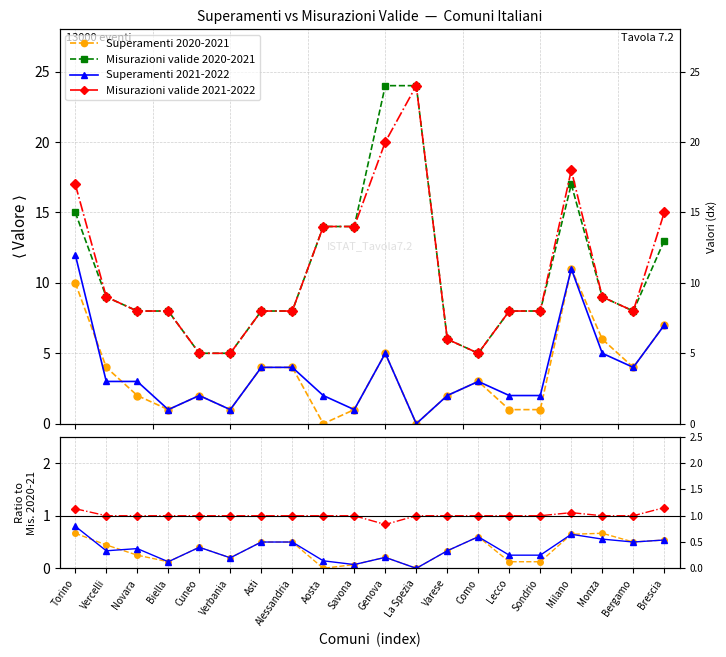

Rank the series by their maximum value, from highest to lowest.

Misurazioni valide 2020-2021, Misurazioni valide 2021-2022, Superamenti 2021-2022, Superamenti 2020-2021